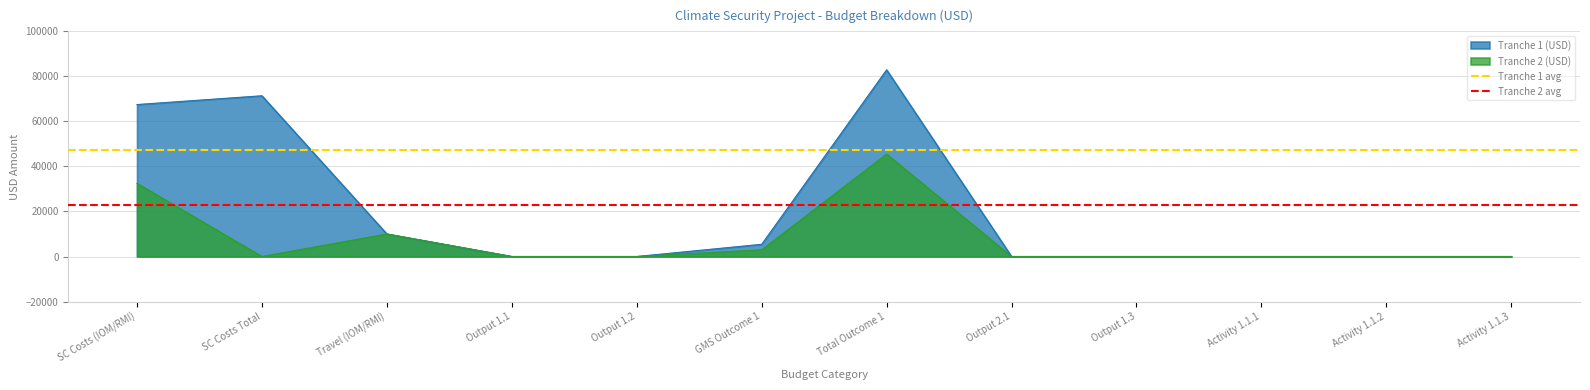

What is the sum of all Tranche 1 avg values?

94900.0